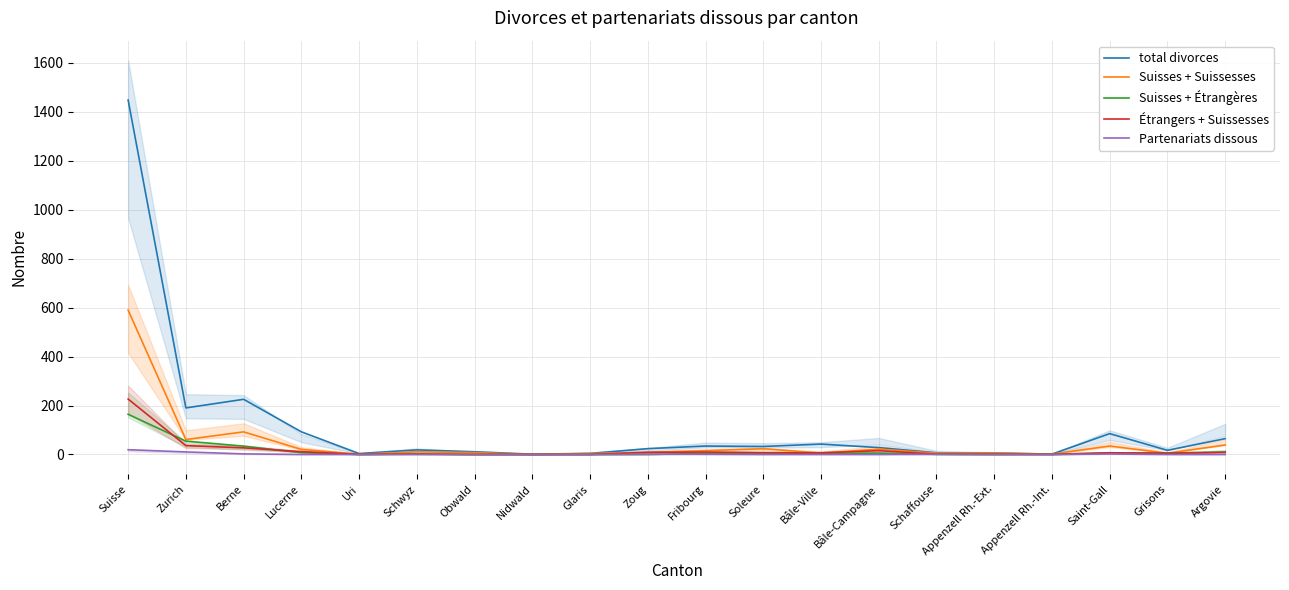

At which category does Suisses + Étrangères reach its first local valley?

Uri